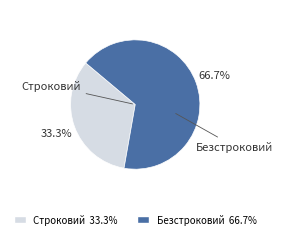

Count the number of slices in the pie.

2